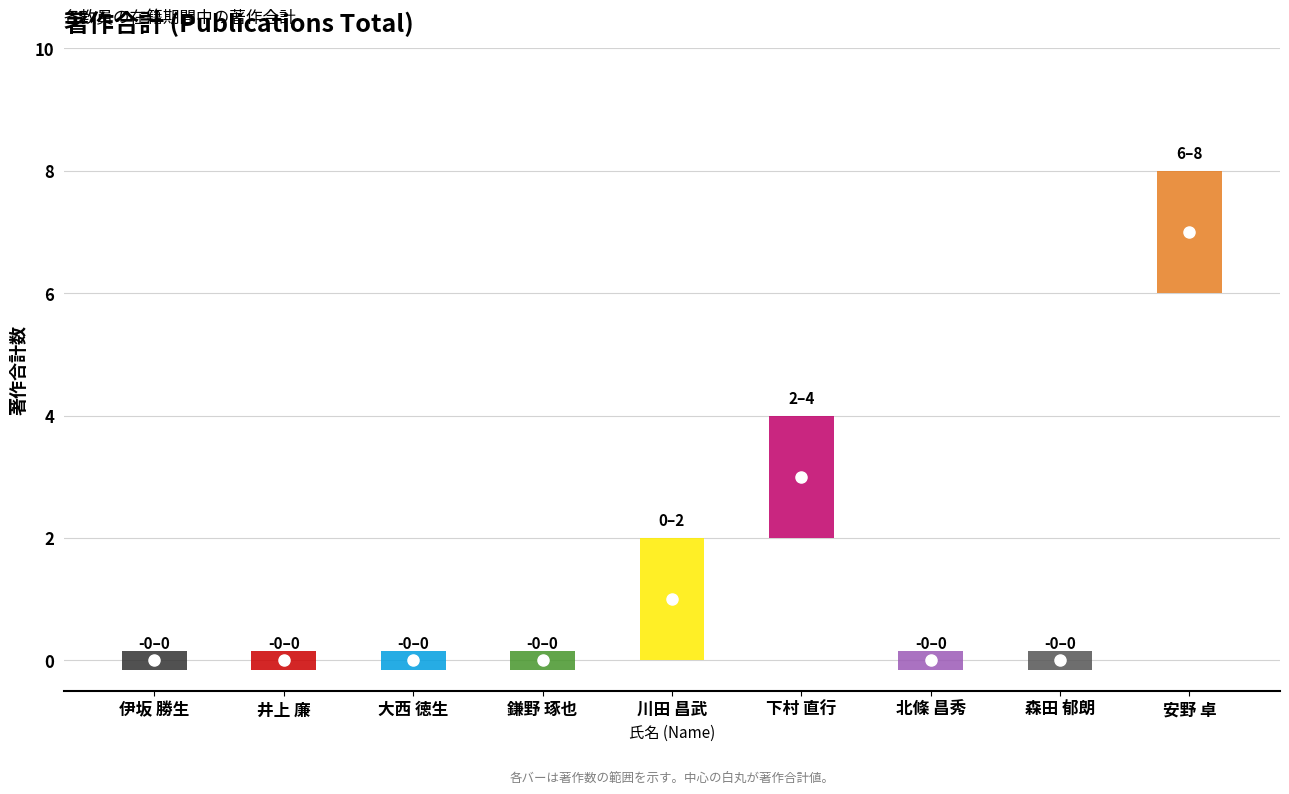

What position from the left is 森田 郁朗?

8